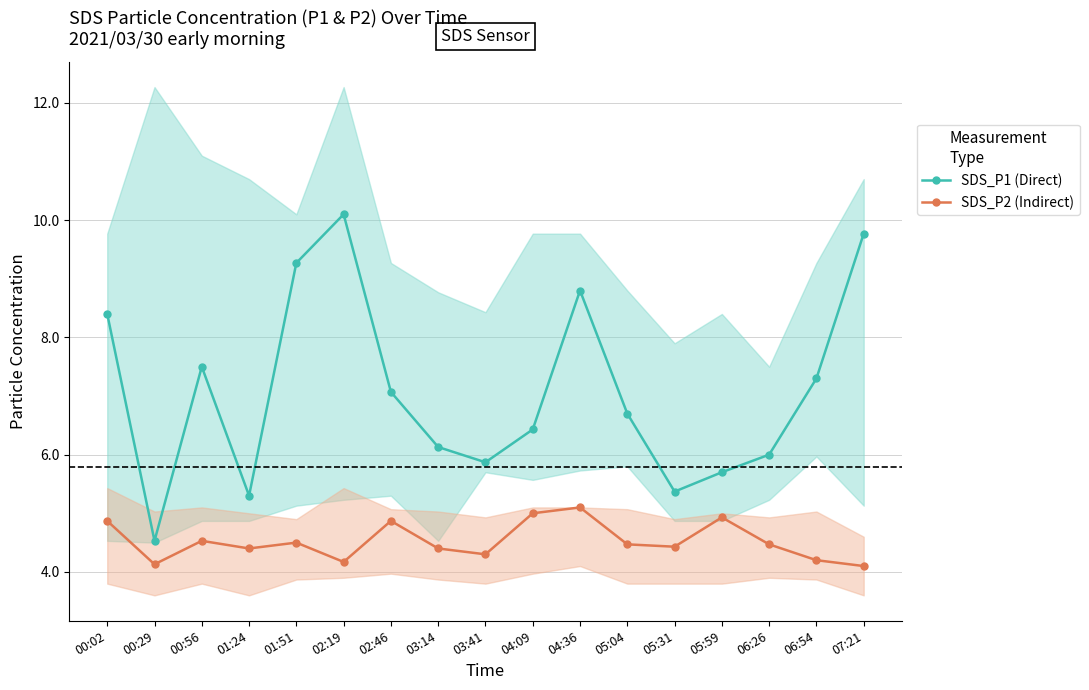

Reading right to left, what are all the values shown in this chart?

SDS_P1 (Direct): 9.8	7.3	6.0	5.7	5.4	6.7	8.8	6.4	5.9	6.1	7.1	10.1	9.3	5.3	7.5	4.5	8.4
SDS_P2 (Indirect): 4.1	4.2	4.5	4.9	4.4	4.5	5.1	5.0	4.3	4.4	4.9	4.2	4.5	4.4	4.5	4.1	4.9